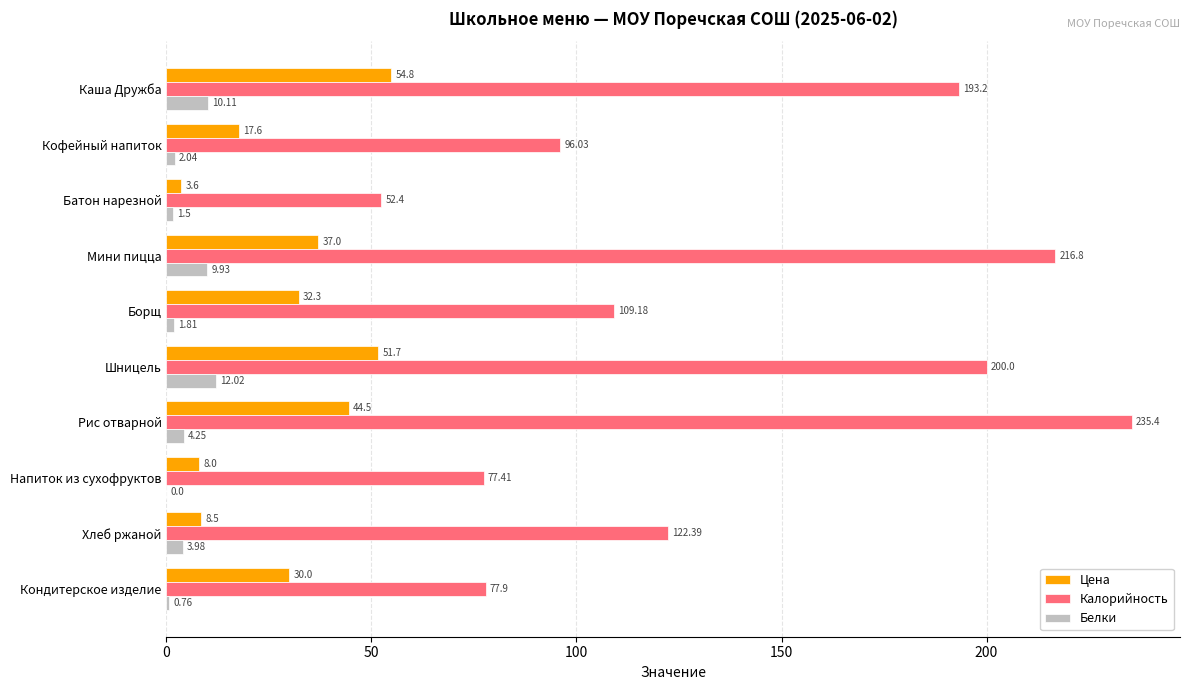

Where is Цена nearest to the value 29?

Кондитерское изделие